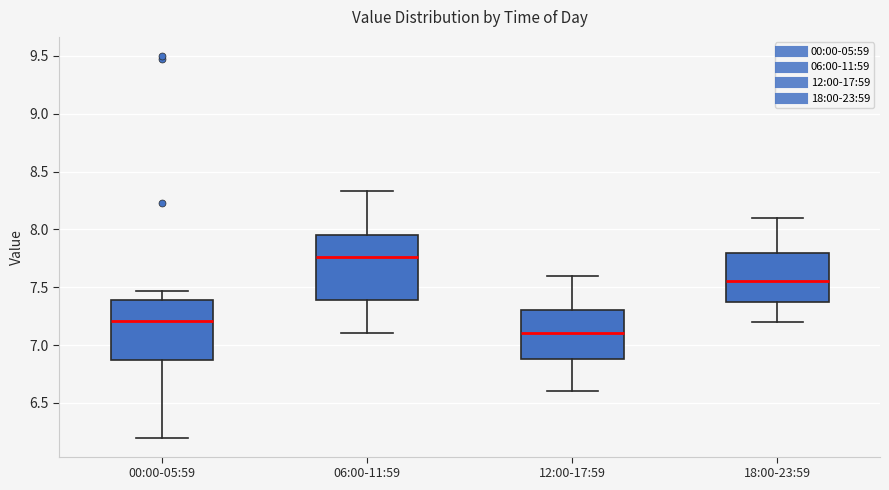

Which box has the highest median line?

06:00-11:59